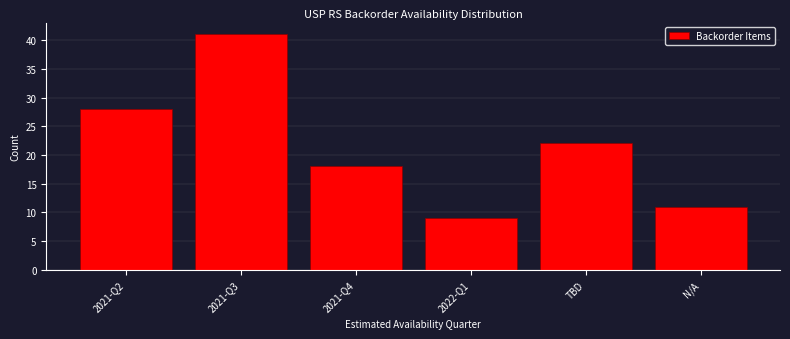

Reading right to left, list all the values displayed in this chart.

11	22	9	18	41	28